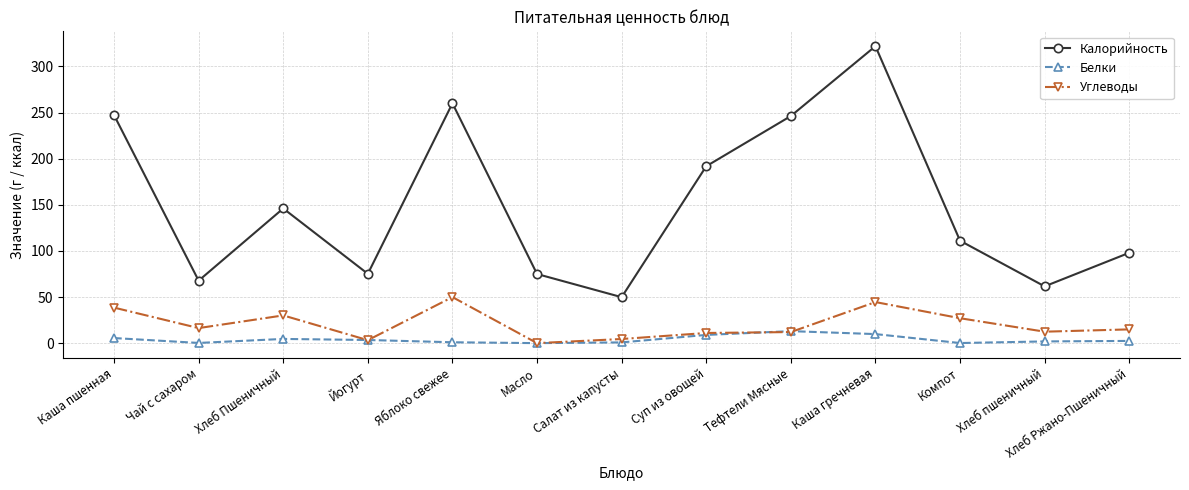

At which category is the sum across all series the highest?

Каша гречневая